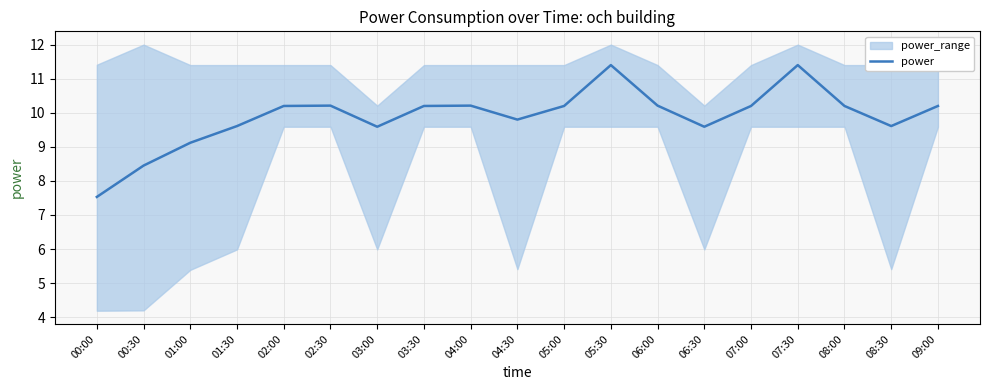

Rank the categories by value from highest to lowest.

05:30, 07:30, 02:30, 04:00, 06:00, 02:00, 03:30, 05:00, 07:00, 08:00, 09:00, 04:30, 01:30, 08:30, 03:00, 06:30, 01:00, 00:30, 00:00